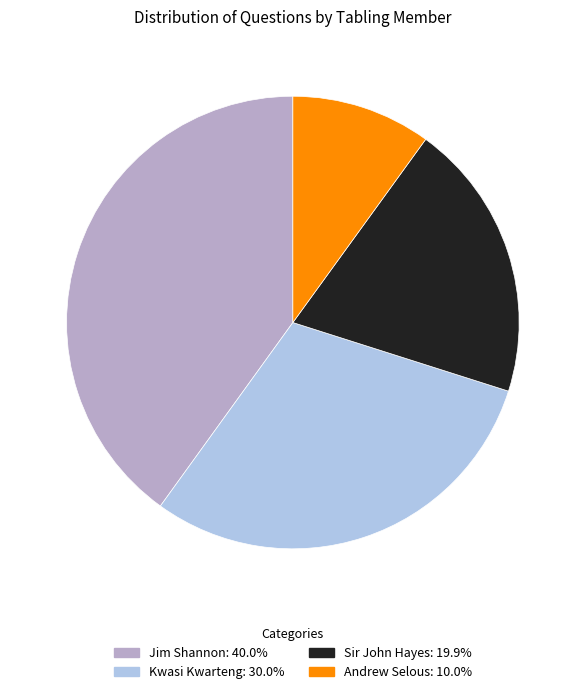

Do Sir John Hayes: 19.9% and Andrew Selous: 10.0% together represent more than half of the pie?

No